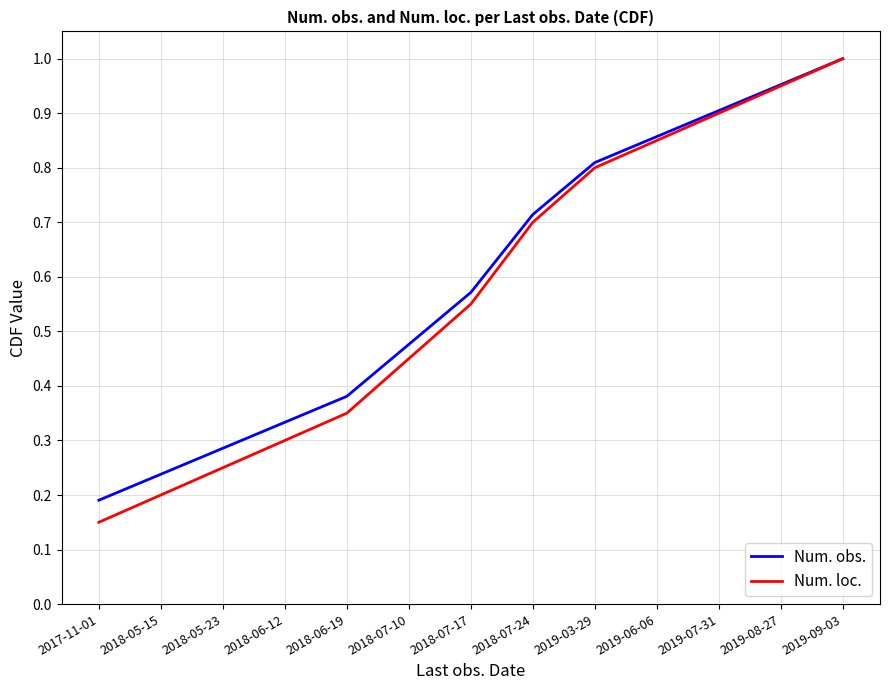

At which label is Num. obs. closest to 0?

2017-11-01